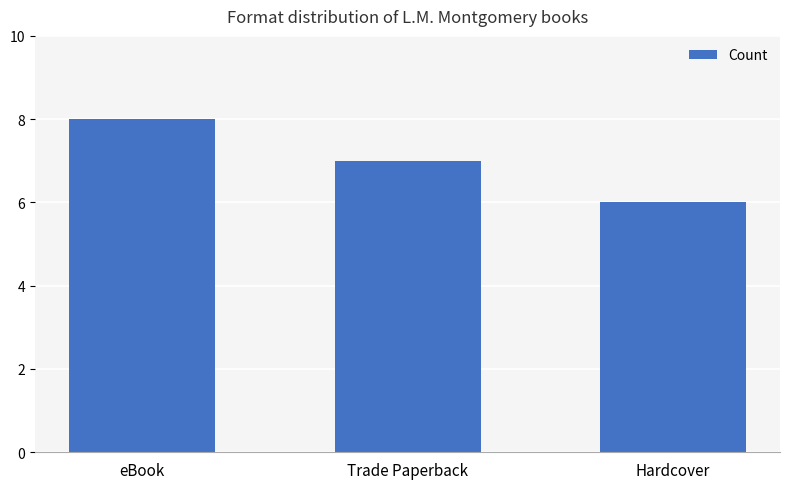

How many data points are less than 7?

1